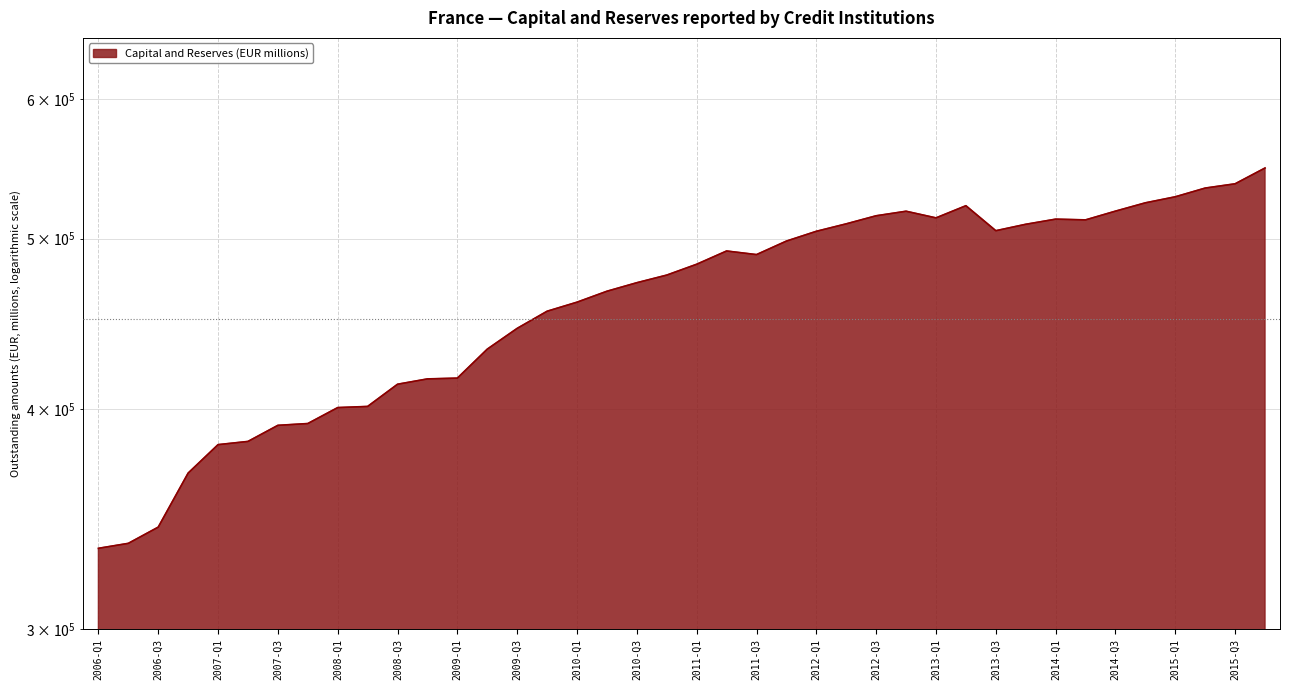

What position from the left is 2011-Q1?

21